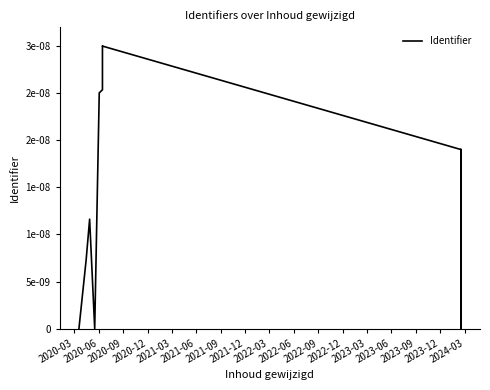

What position from the left is 2021-12?

8